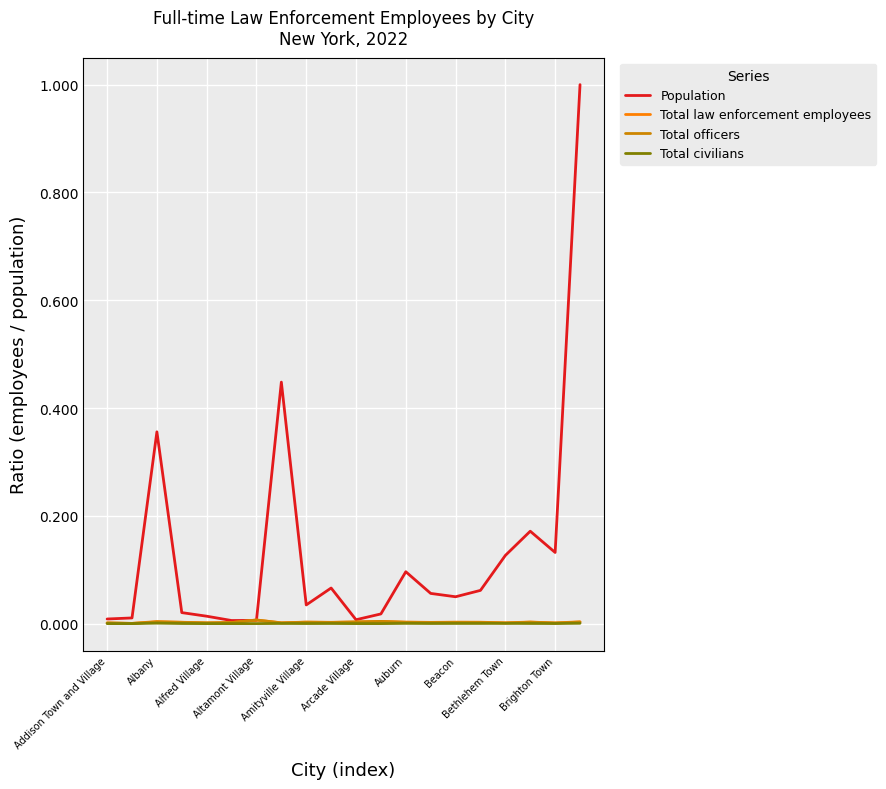

Which series has the largest total across all categories?

Population